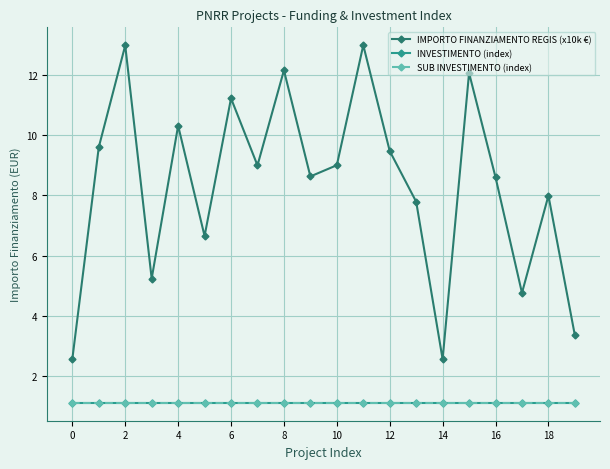

True or false: SUB INVESTIMENTO (index) and INVESTIMENTO (index) intersect in this chart.

False